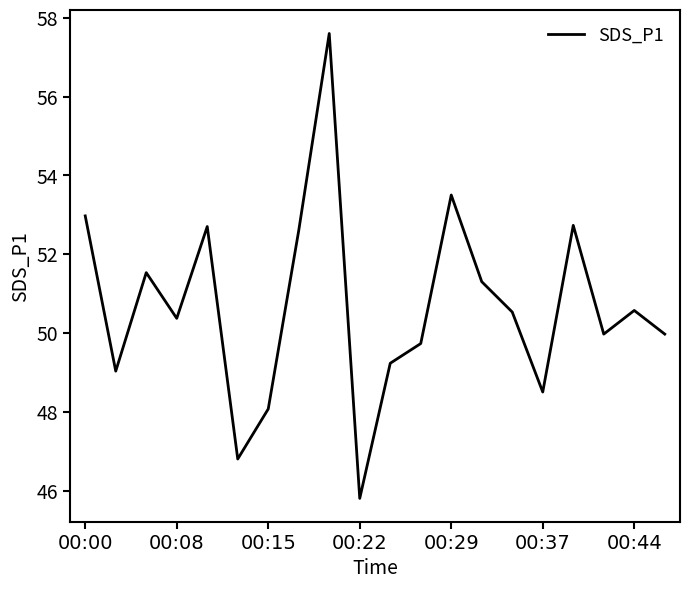

What is the minimum value shown in the chart?

45.8